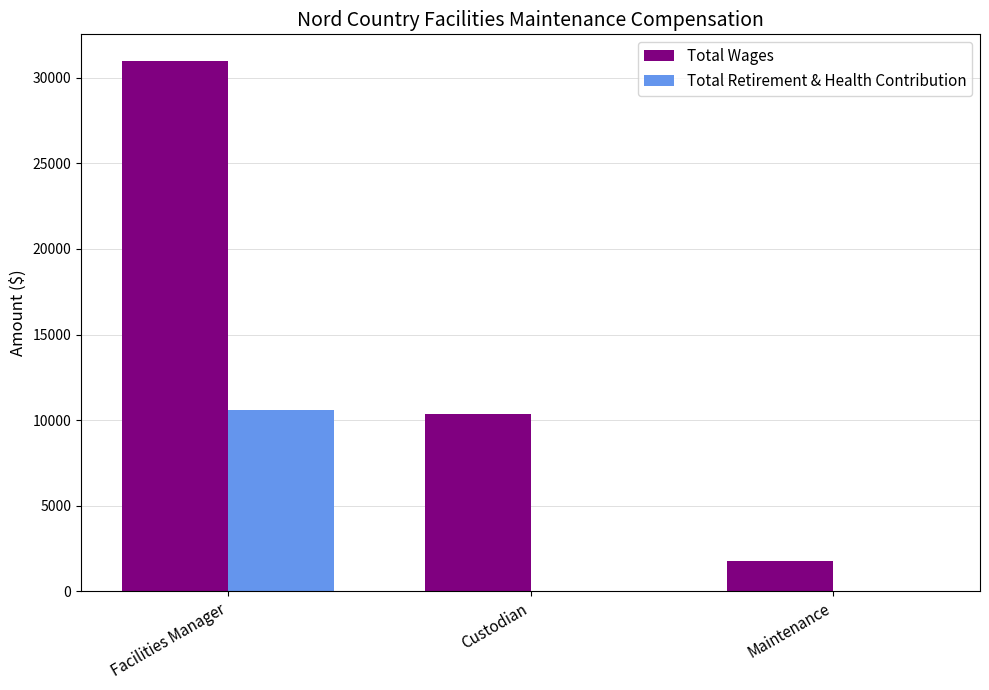

Which series has the largest range (max minus min)?

Total Wages